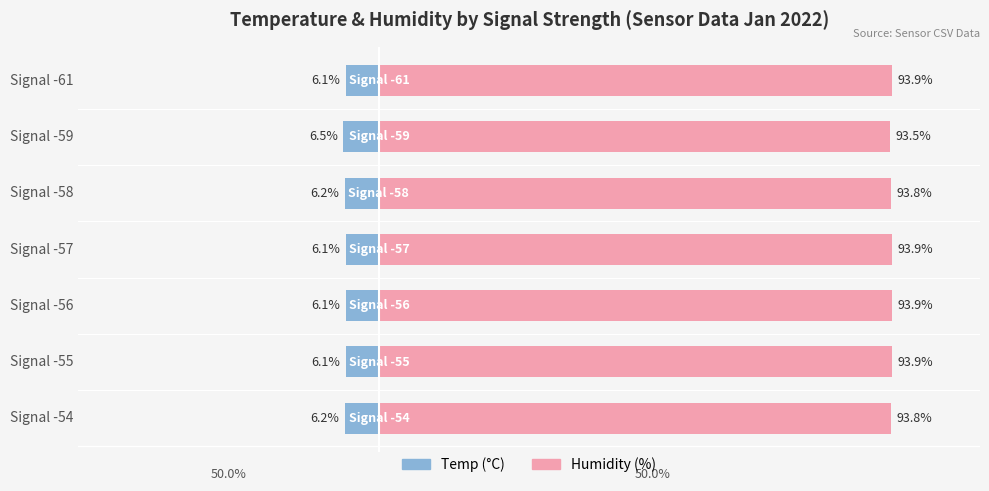

The value of Temp (Male) at Signal -57 is -6.1. True or false?

True